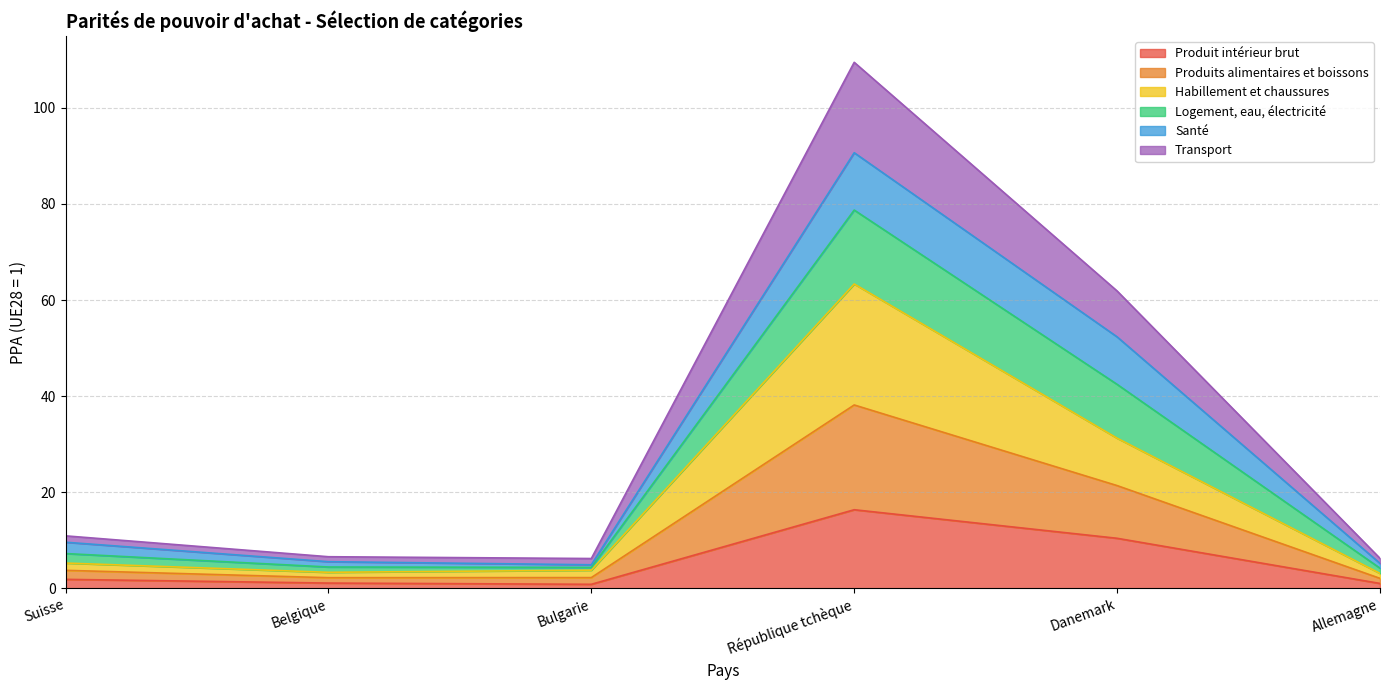

True or false: Logement, eau, électricité and Produit intérieur brut cross at least once.

False